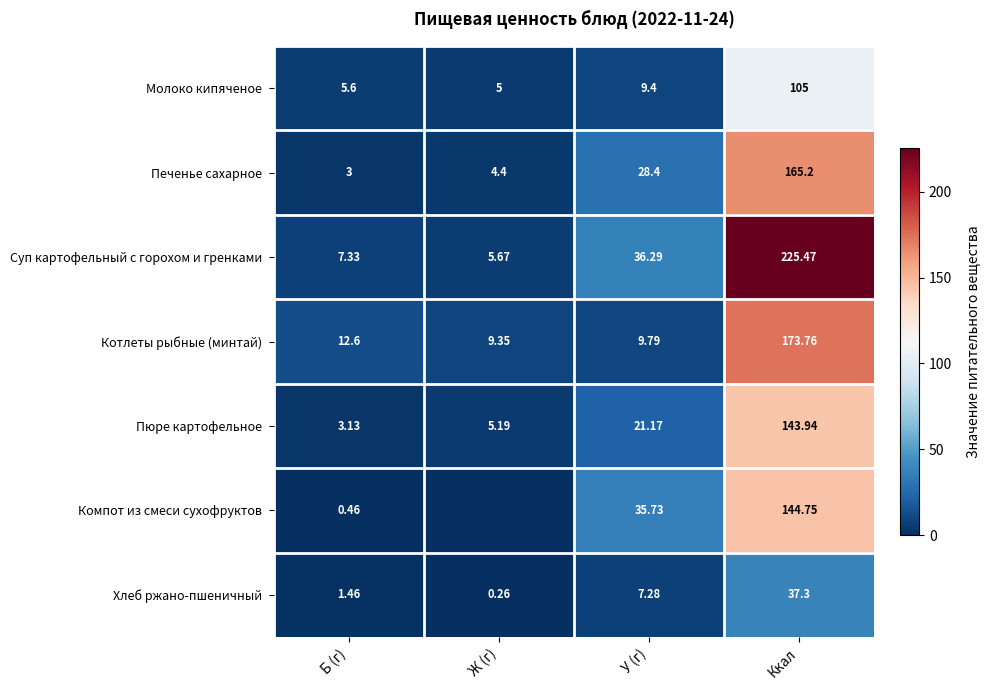

Rank the series at У (г) from lowest to highest value.

Хлеб ржано-пшеничный, Молоко кипяченое, Котлеты рыбные (минтай), Пюре картофельное, Печенье сахарное, Компот из смеси сухофруктов, Суп картофельный с горохом и гренками